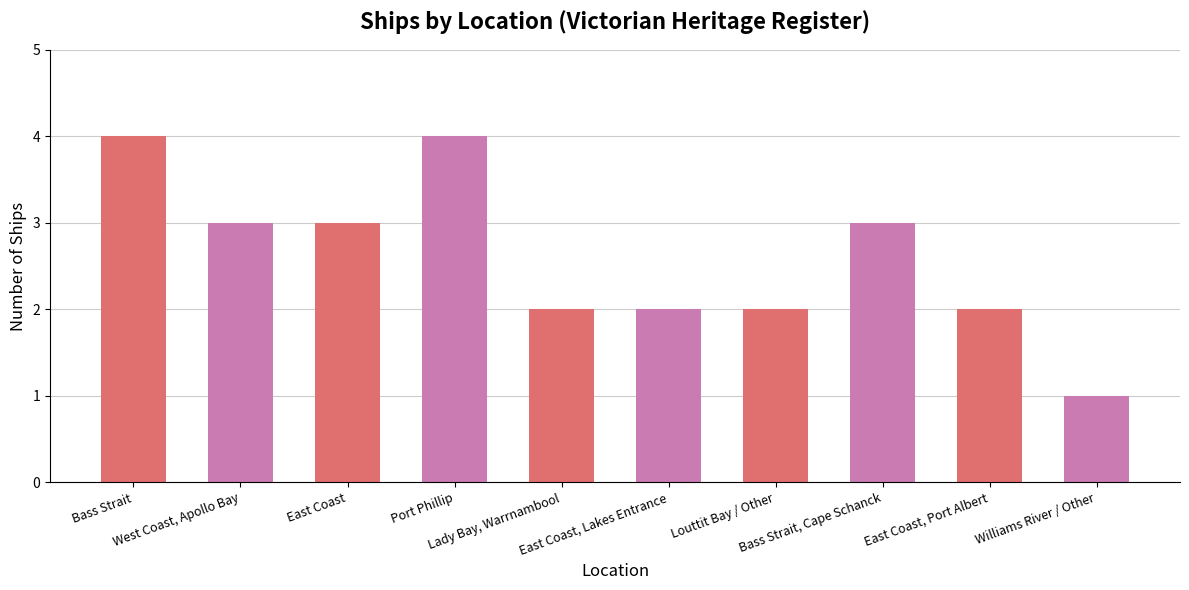

What is the difference between the maximum and minimum values?

3